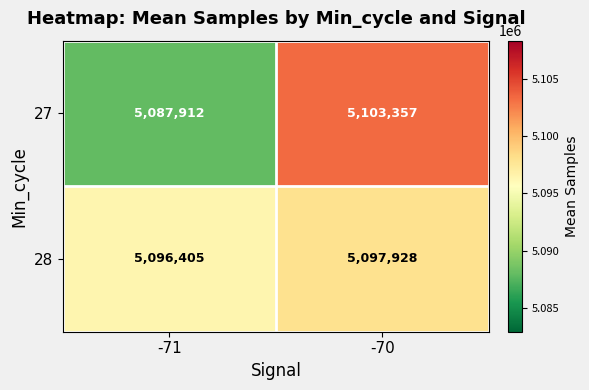

What is the difference between the highest and lowest values at -71?

8493